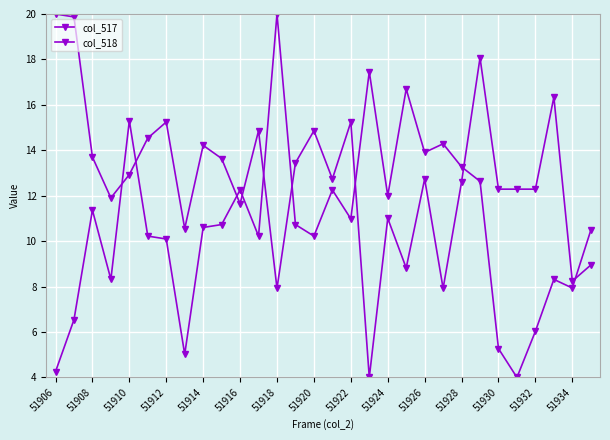

Count the number of data series in this chart.

2